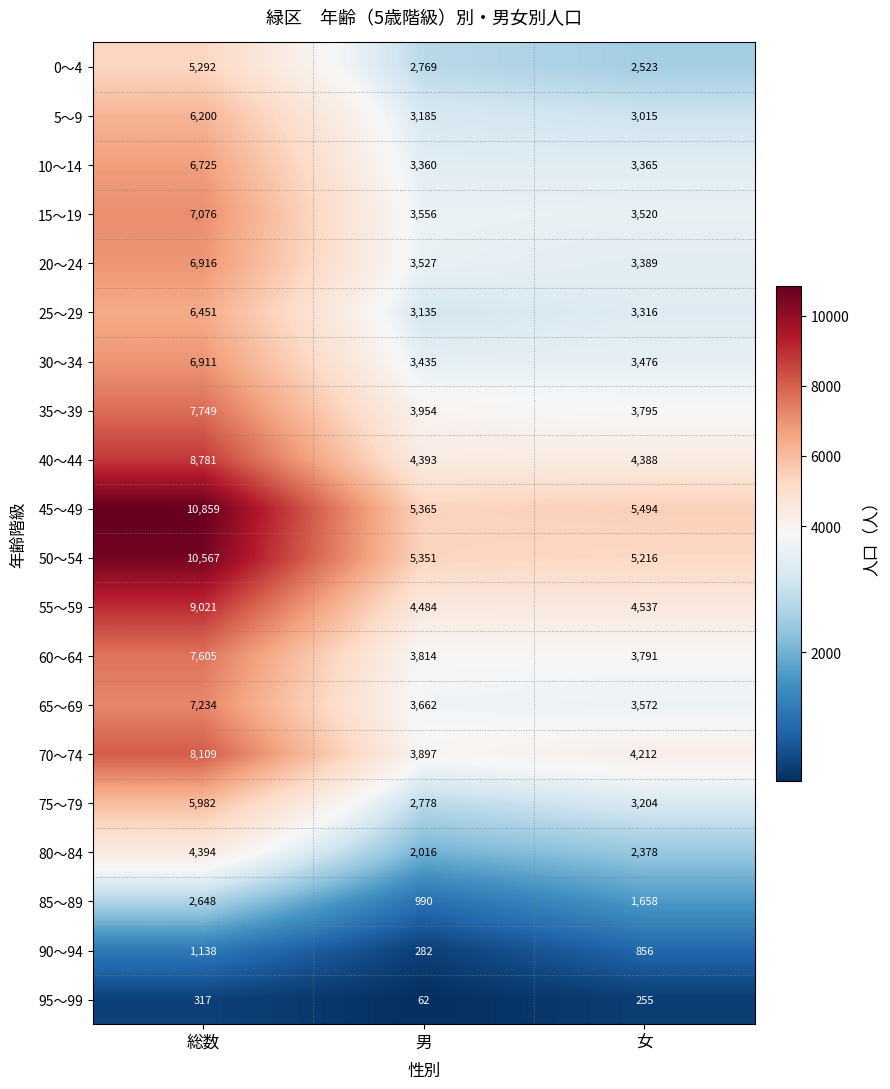

Rank the series at 男 from highest to lowest value.

45～49, 50～54, 55～59, 40～44, 35～39, 70～74, 60～64, 65～69, 15～19, 20～24, 30～34, 10～14, 5～9, 25～29, 75～79, 0～4, 80～84, 85～89, 90～94, 95～99